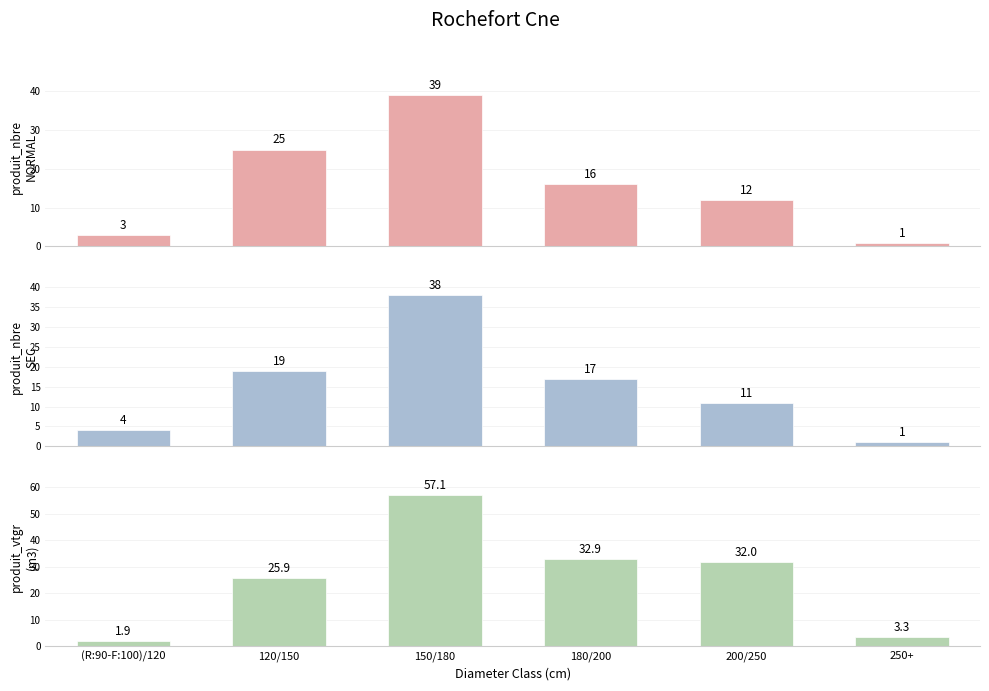

At which label does produit_vtgr_NORMAL reach its peak?

150/180